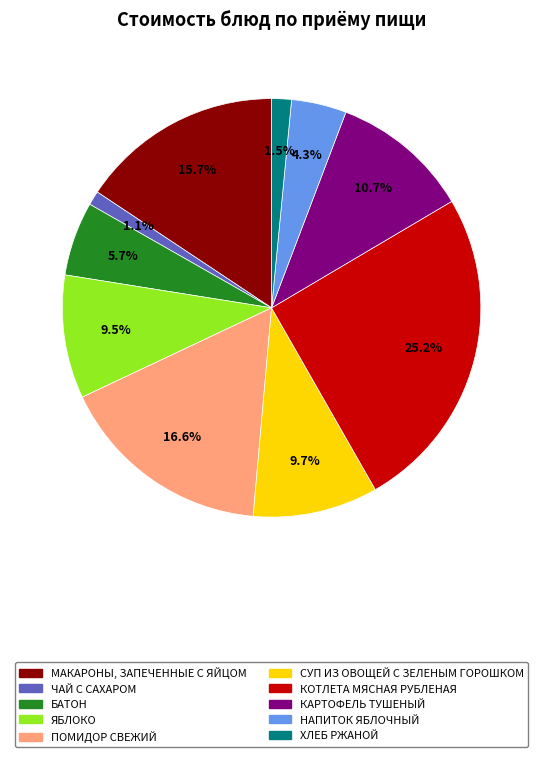

How many slices are in this pie chart?

10